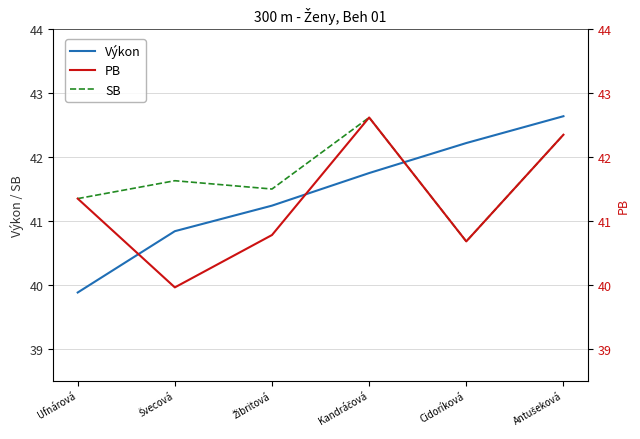

What position from the right is Žibritová?

4